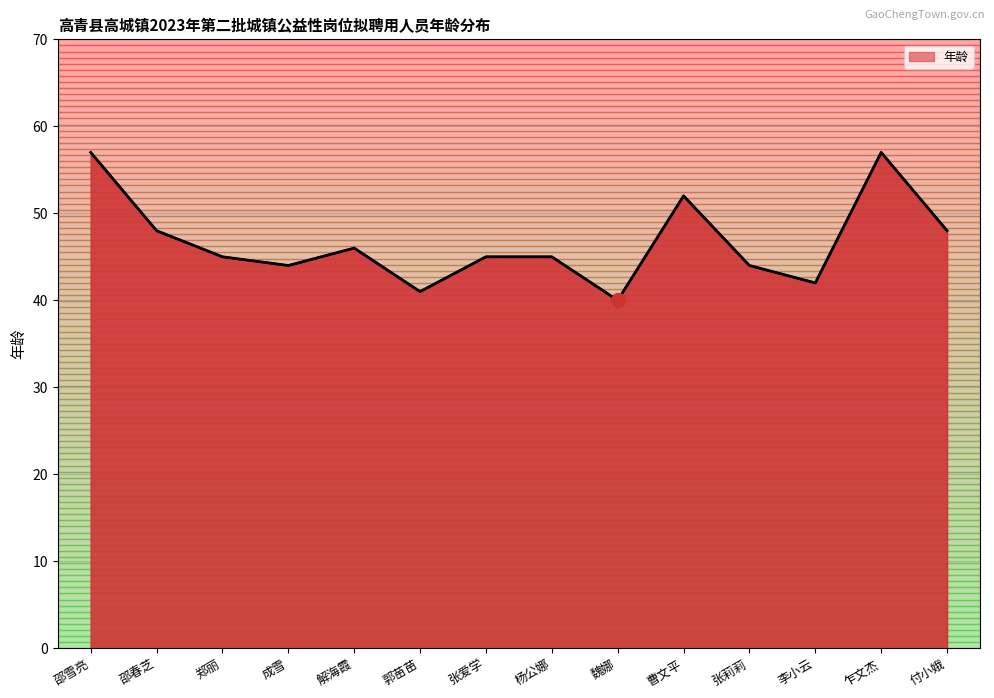

At which category does the data reach its first local peak?

解海霞